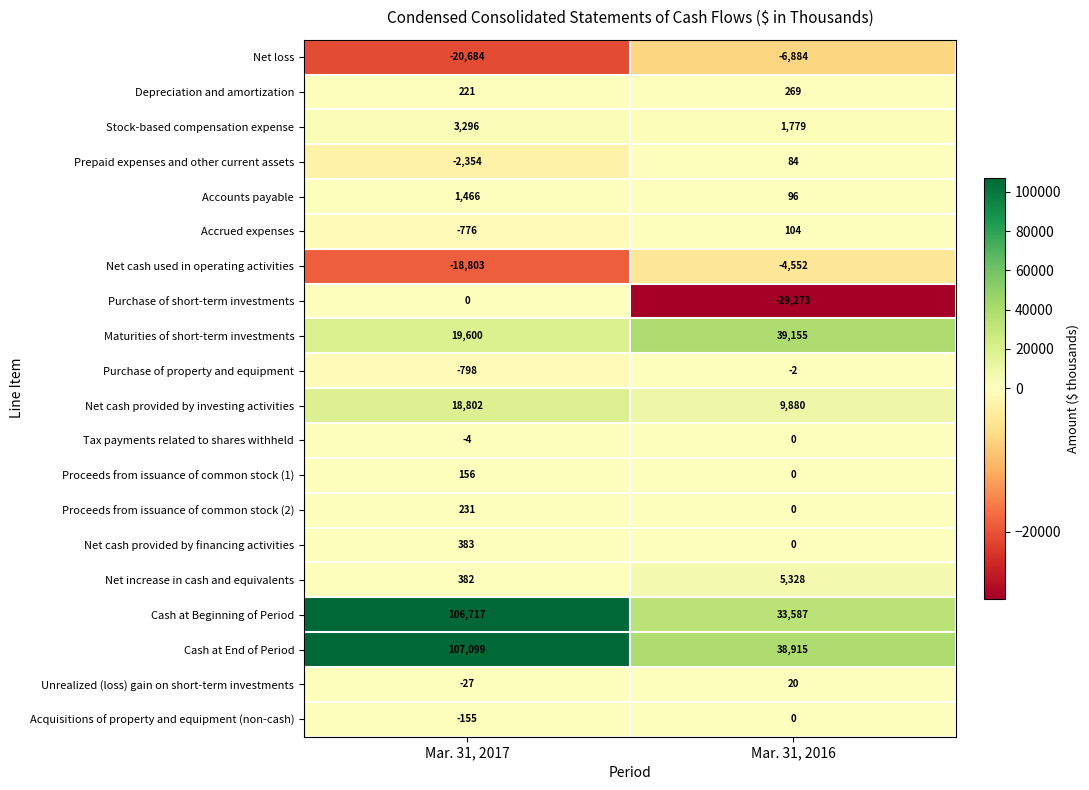

What is the minimum value shown in the chart?

-29273